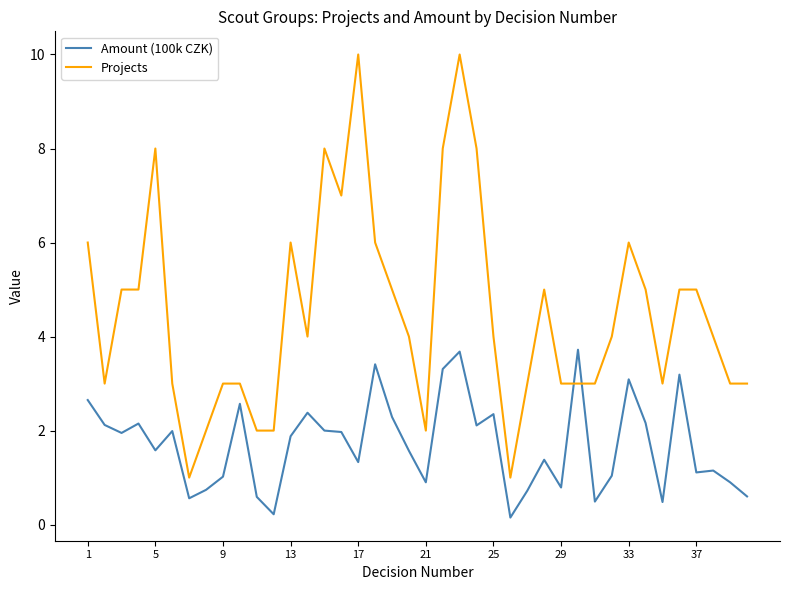

Which series has the largest range (max minus min)?

Projects